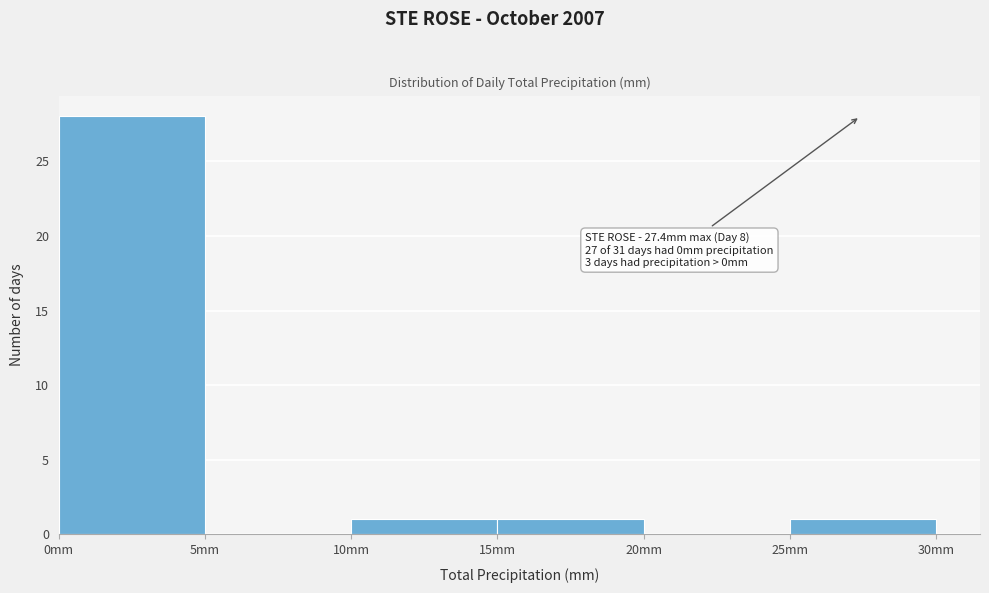

Over which range of the x-axis is the bar tallest?

0 to 5